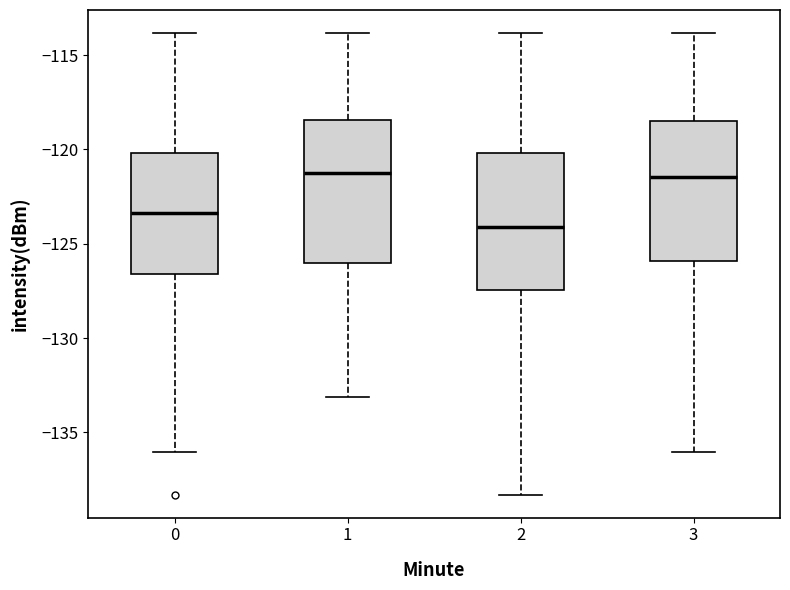

Reading left to right, read every box against the y-axis: the position of its median line, the range the box covers, and the ends of its whiskers. The values are not printed on the chart, so give them approximately, as read against the axis.

0: median -123.5, box -126.5 to -120.0, whiskers -136.0 to -114.0
1: median -121.0, box -126.0 to -118.5, whiskers -133.0 to -114.0
2: median -124.0, box -127.5 to -120.0, whiskers -138.5 to -114.0
3: median -121.5, box -126.0 to -118.5, whiskers -136.0 to -114.0